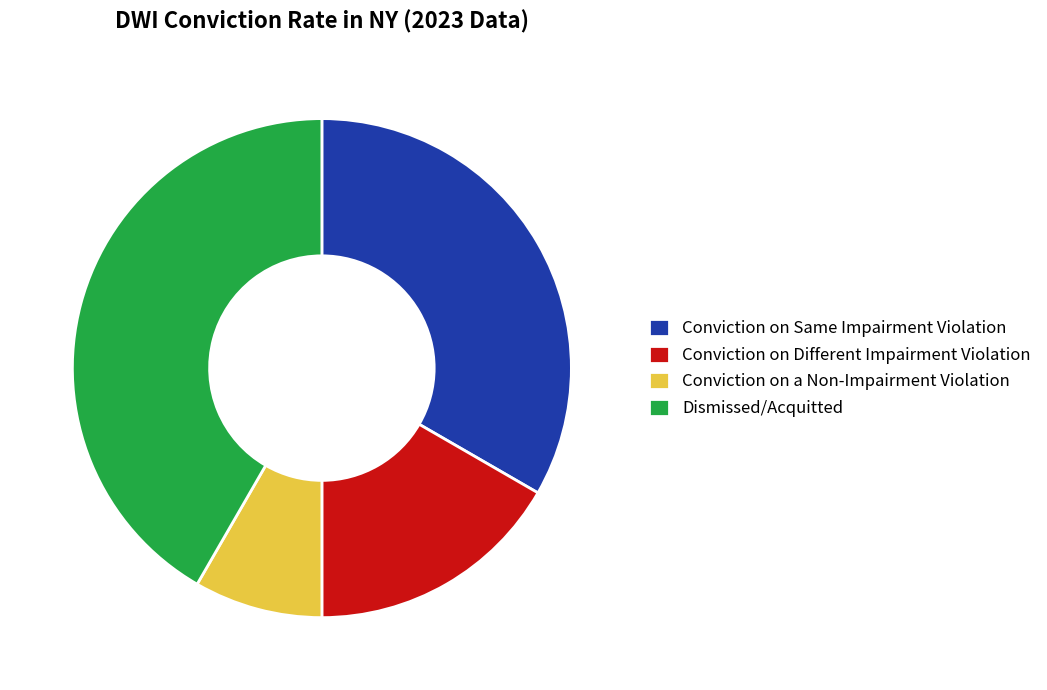

Count the number of slices in the pie.

4